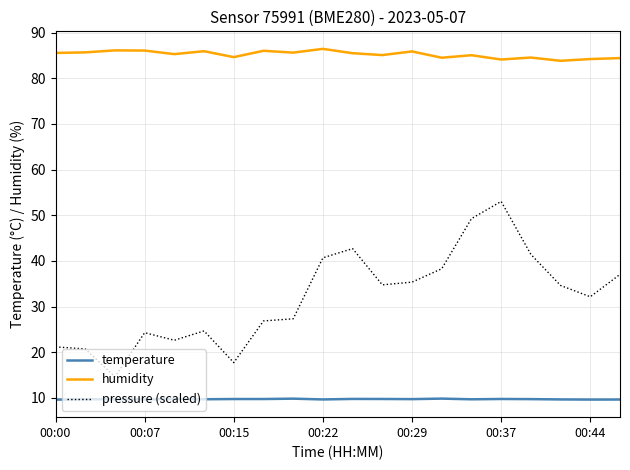

Rank the series by their average value, from lowest to highest.

temperature, pressure (scaled), humidity